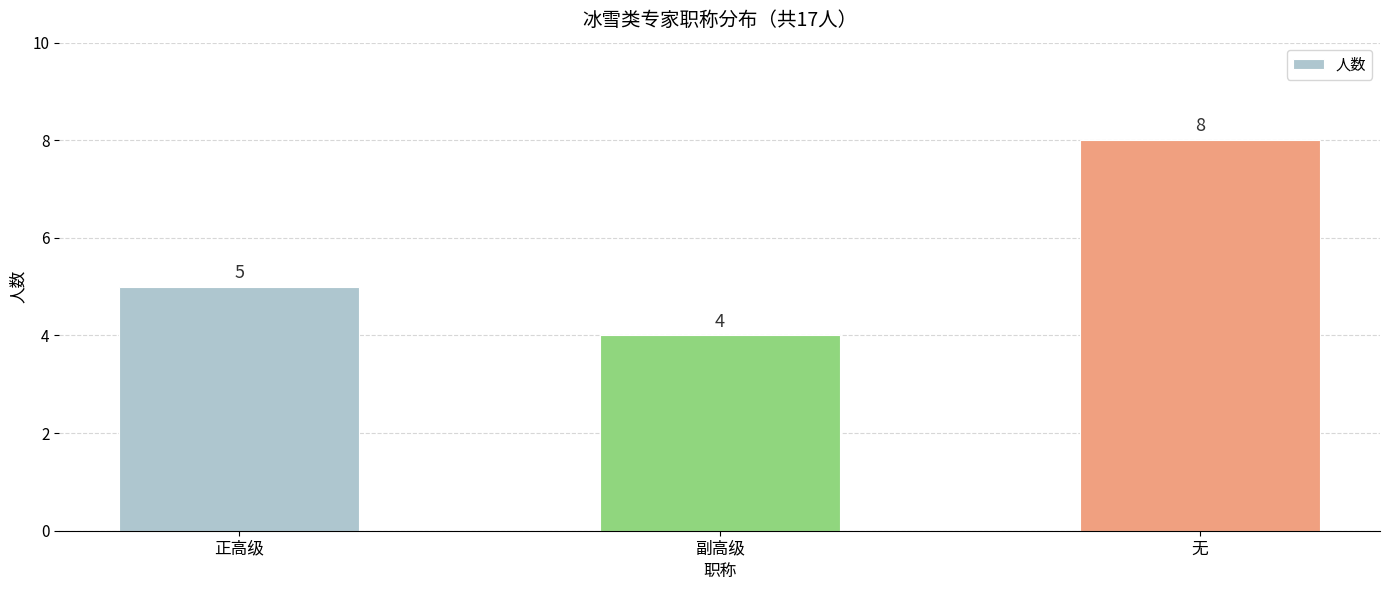

What is the ratio of the value at 正高级 to the value at 副高级?

1.2